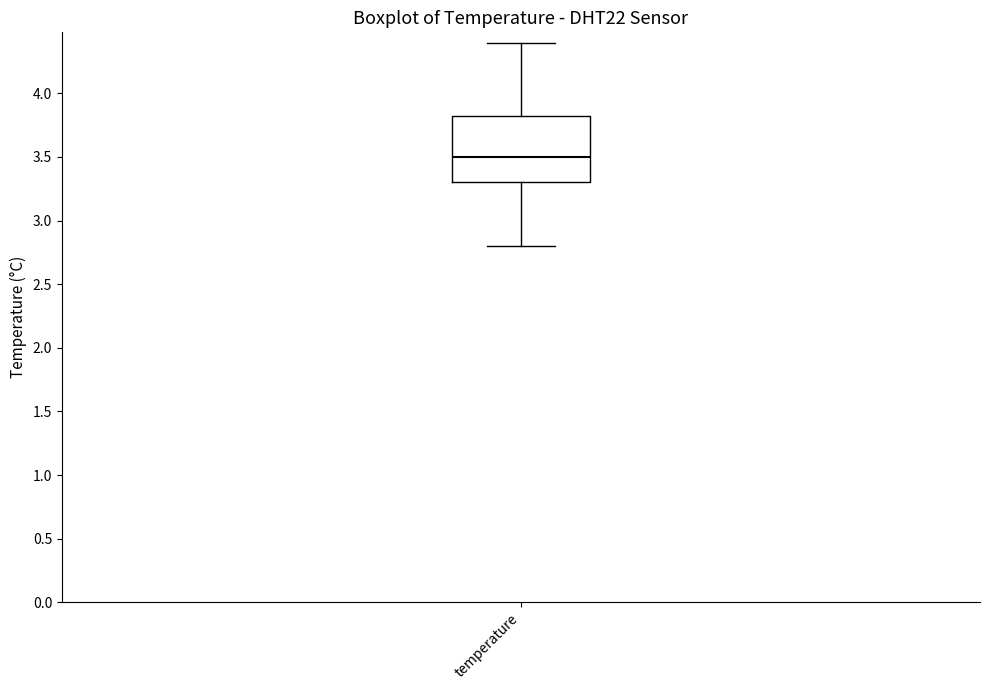

Where is the lower edge of the box for temperature on the y-axis? The values are not printed on the chart, so give them approximately, as read against the axis.

3.30